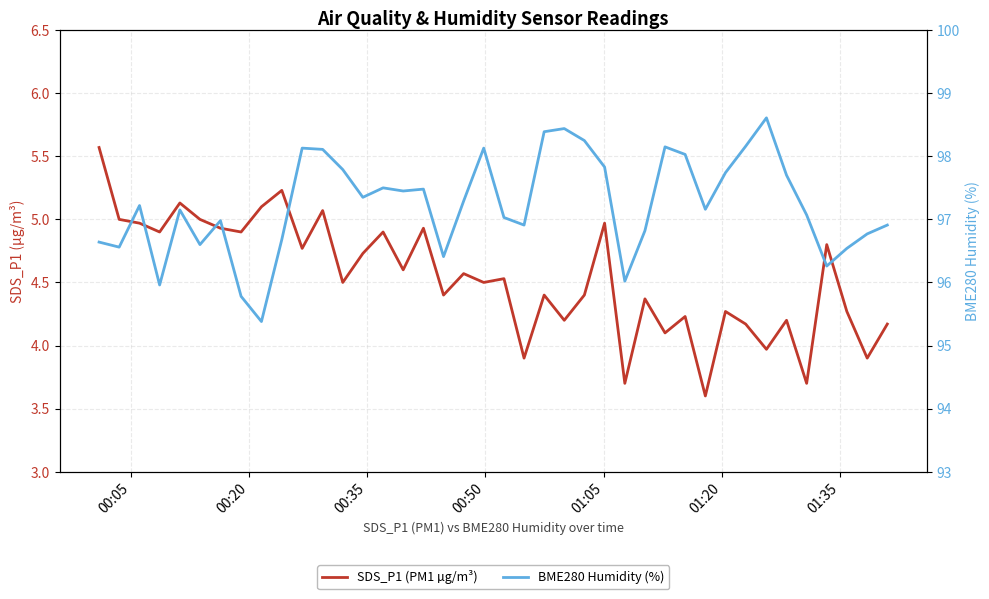

Which series has the largest total across all categories?

BME280 Humidity (%)